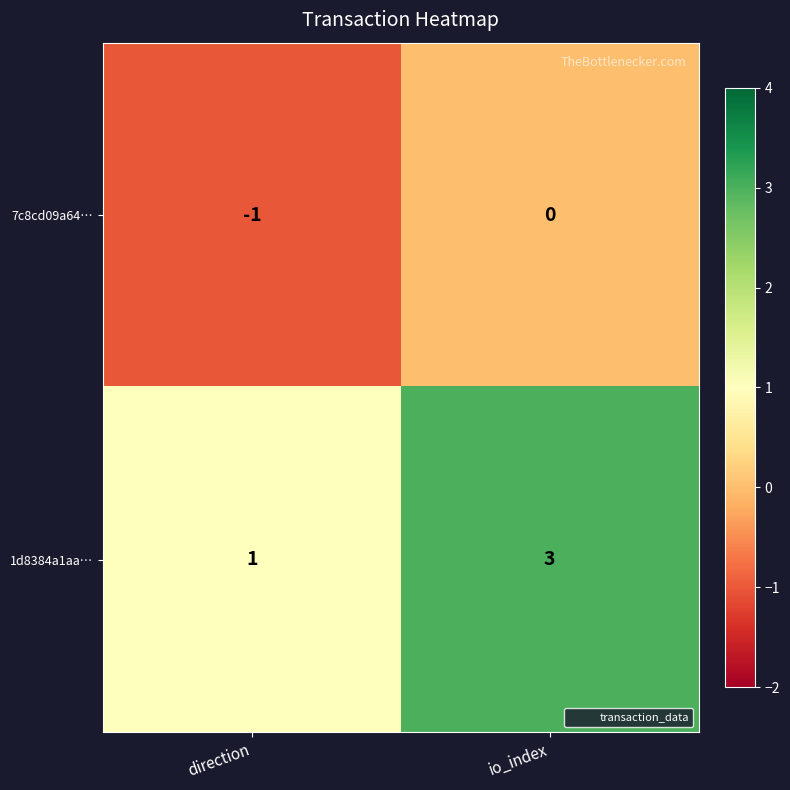

Which series has the largest range (max minus min)?

1d8384a1aa…